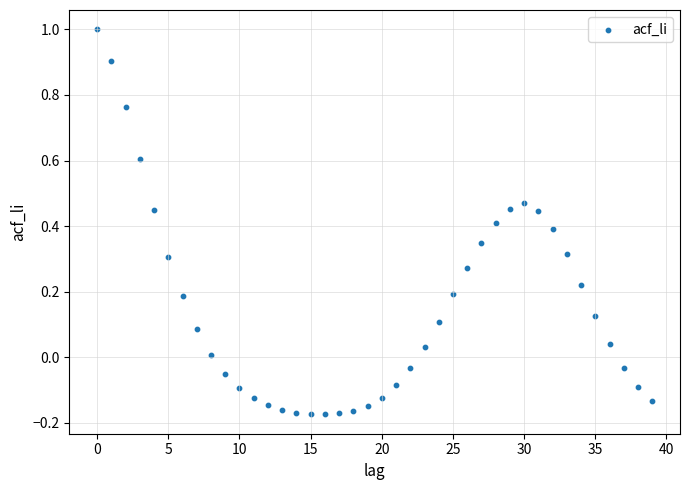

What is the range of Y values (max minus min)?

1.2